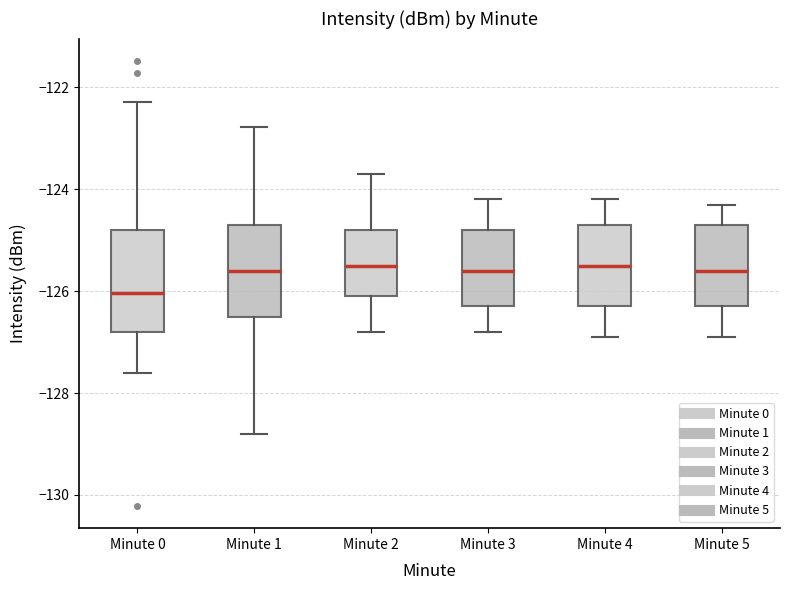

Where does the upper whisker of the box for Minute 2 end on the y-axis? The values are not printed on the chart, so give them approximately, as read against the axis.

-123.6